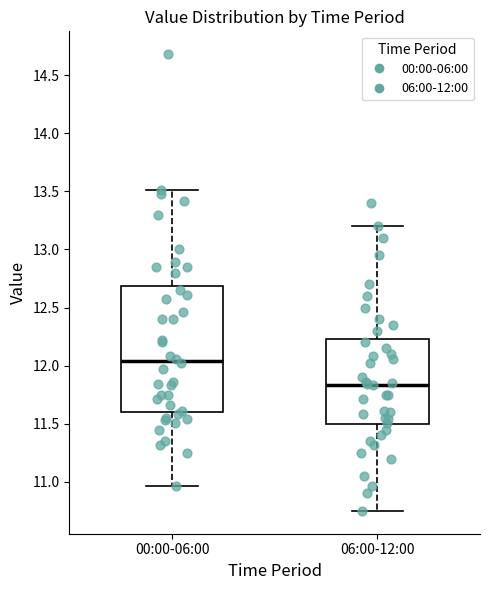

Reading left to right, transcribe this box plot: for each box, give where its median line is, the range the box spans, and where its two whiskers end, as read against the y-axis. The values are not printed on the chart, so give them approximately, as read against the axis.

00:00-06:00: median 12.05, box 11.60 to 12.70, whiskers 10.95 to 13.50
06:00-12:00: median 11.85, box 11.50 to 12.25, whiskers 10.75 to 13.20